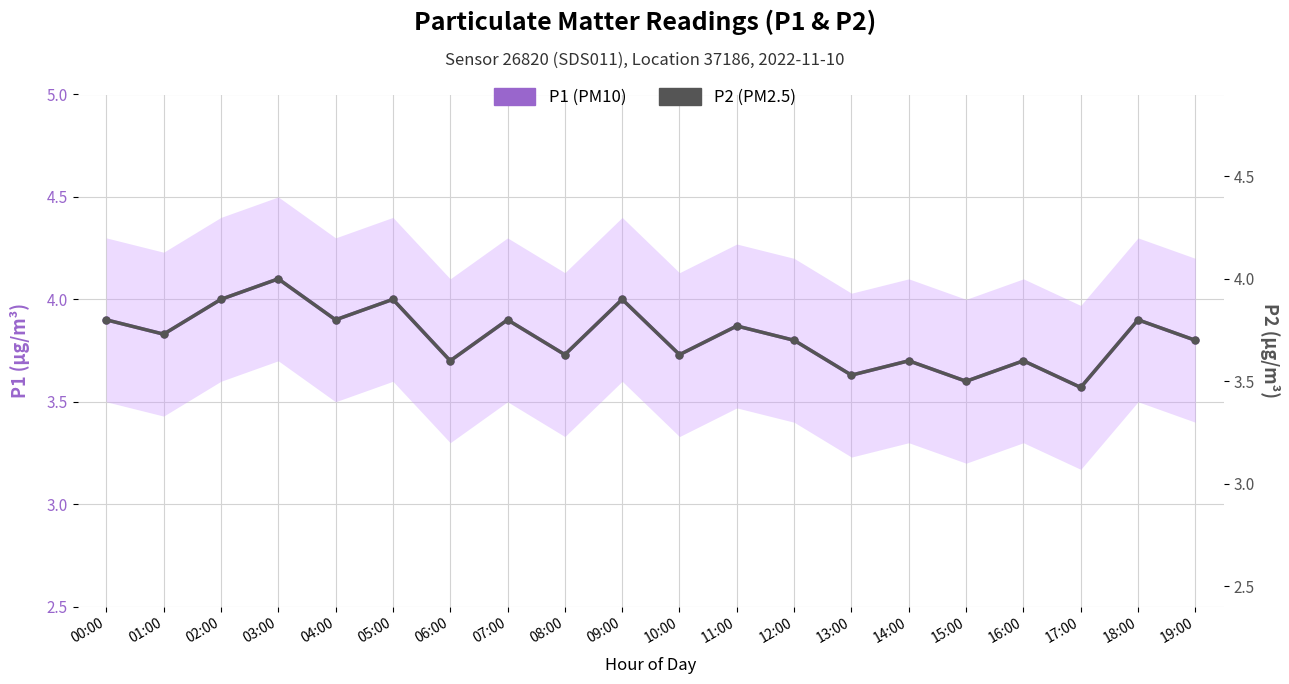

What position from the left is 17:00?

18